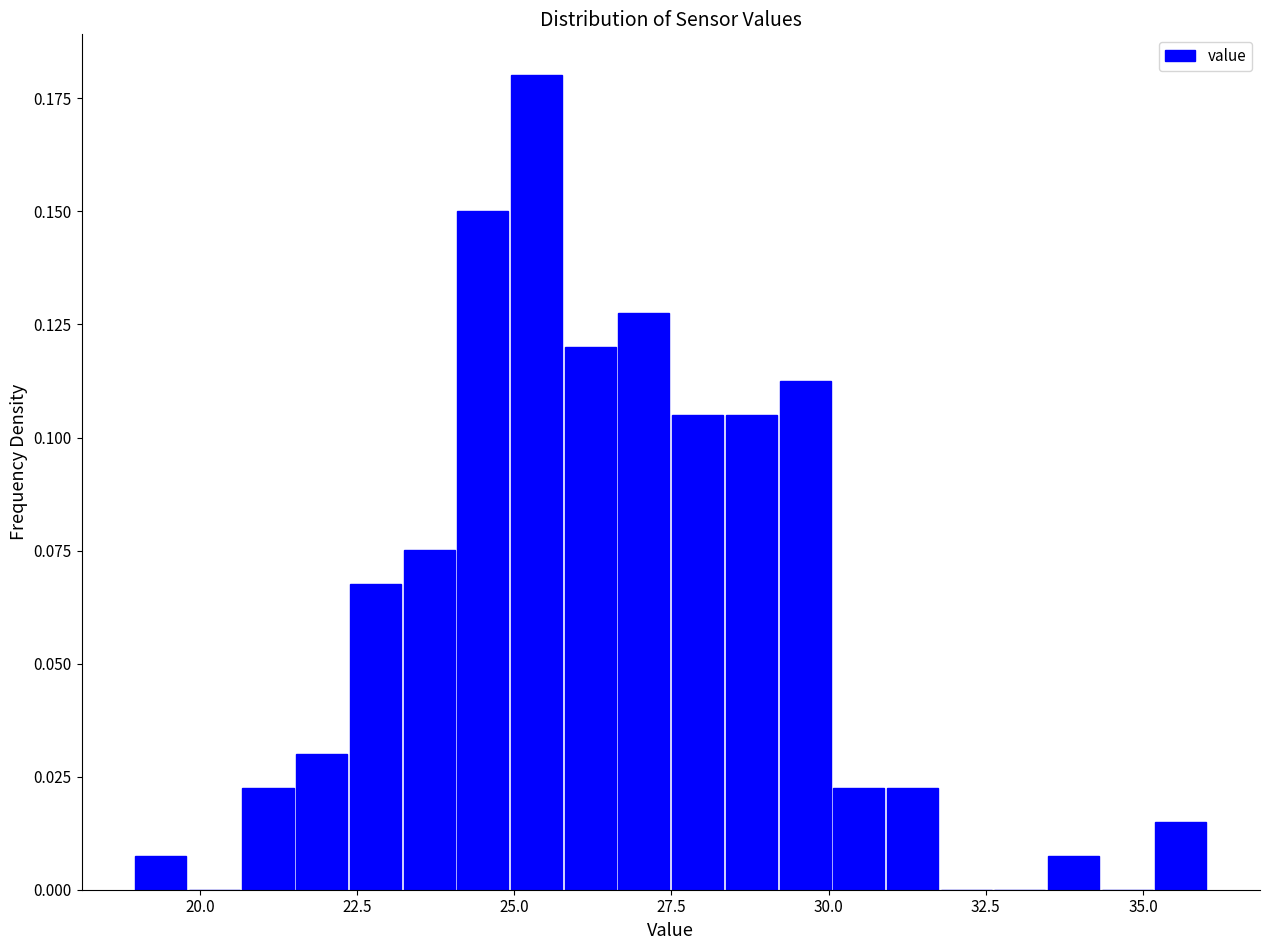

Around what value on the x-axis is the tallest bar? Give the approximate position of its centre, as read against the axis.

25.5